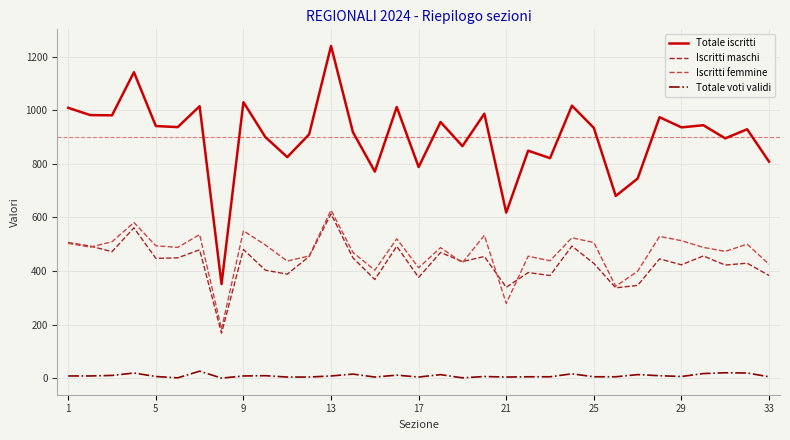

True or false: Iscritti femmine and Totale voti validi intersect in this chart.

False